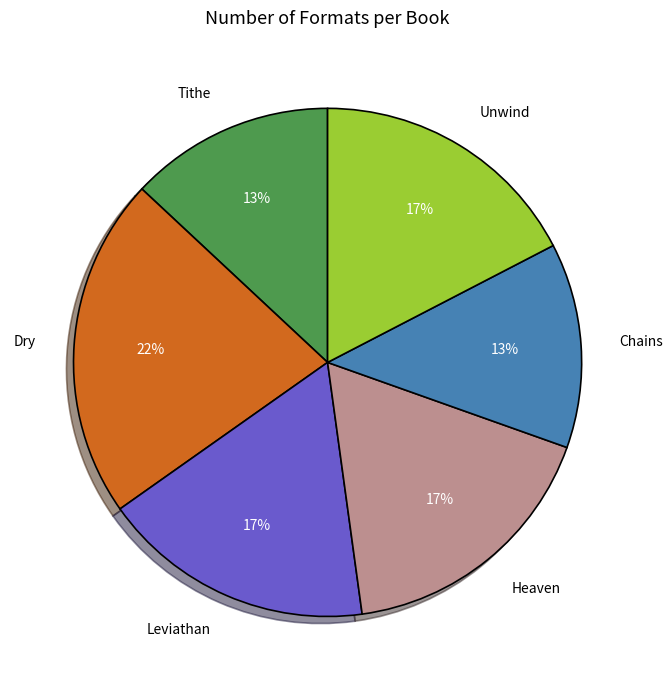

Is it true that Dry is 22% of the pie?

True